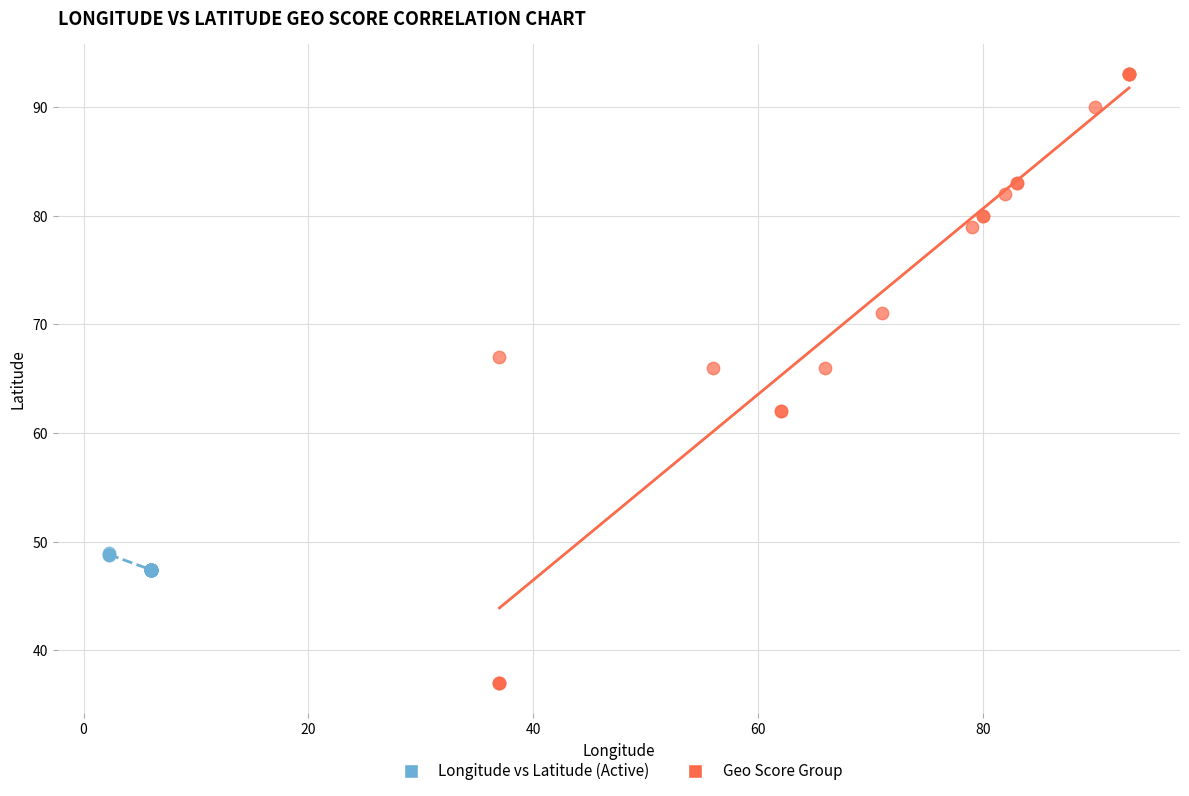

Which series reaches the maximum Y coordinate?

Geo Score Group